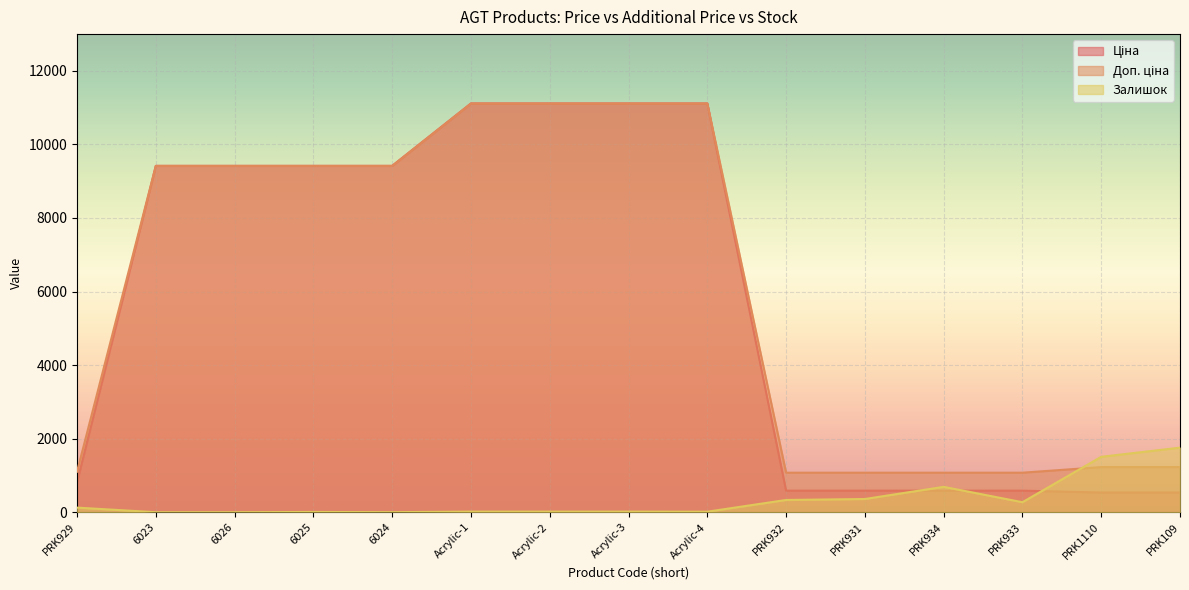

What are all the series names shown in the legend?

Ціна, Доп. ціна, Залишок